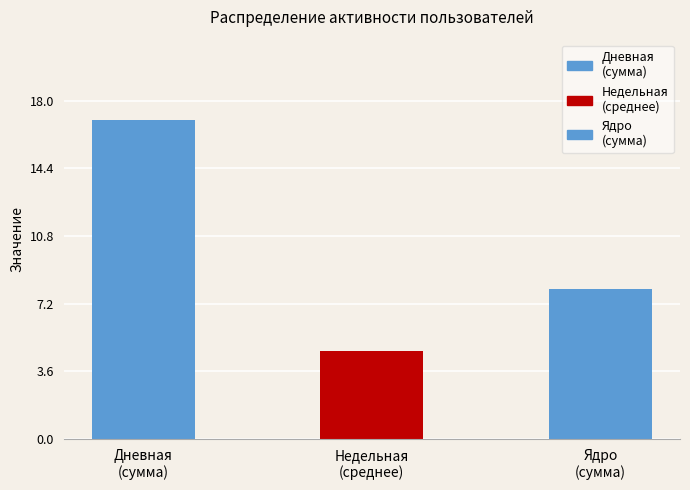

List the labels in order of value, largest first.

Дневная
(сумма), Ядро
(сумма), Недельная
(среднее)